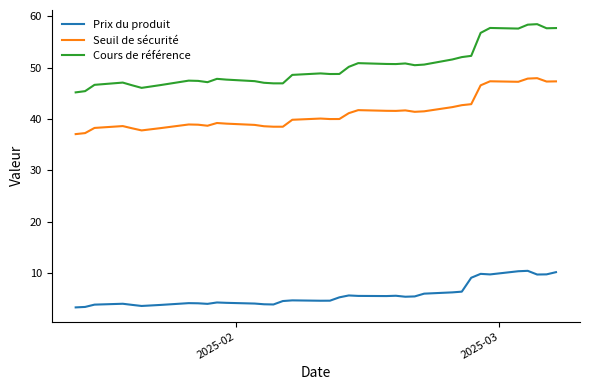

What is the difference between the maximum and minimum values in the Cours de référence series?

13.3